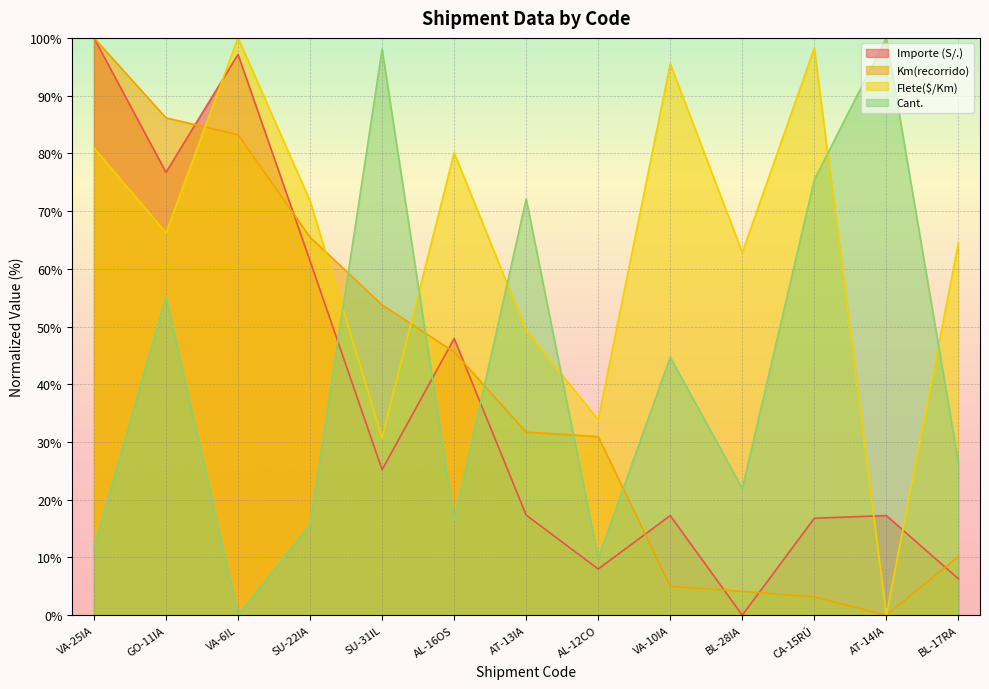

True or false: Km(recorrido) and Flete($/Km) intersect in this chart.

True